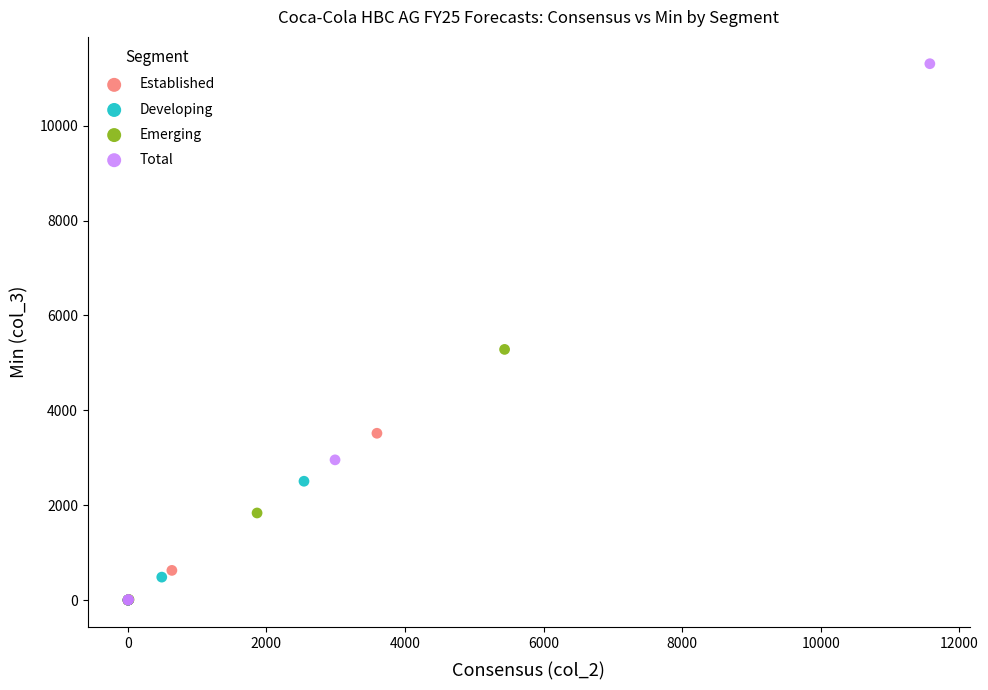

Which series has the largest Y range (max minus min)?

Total